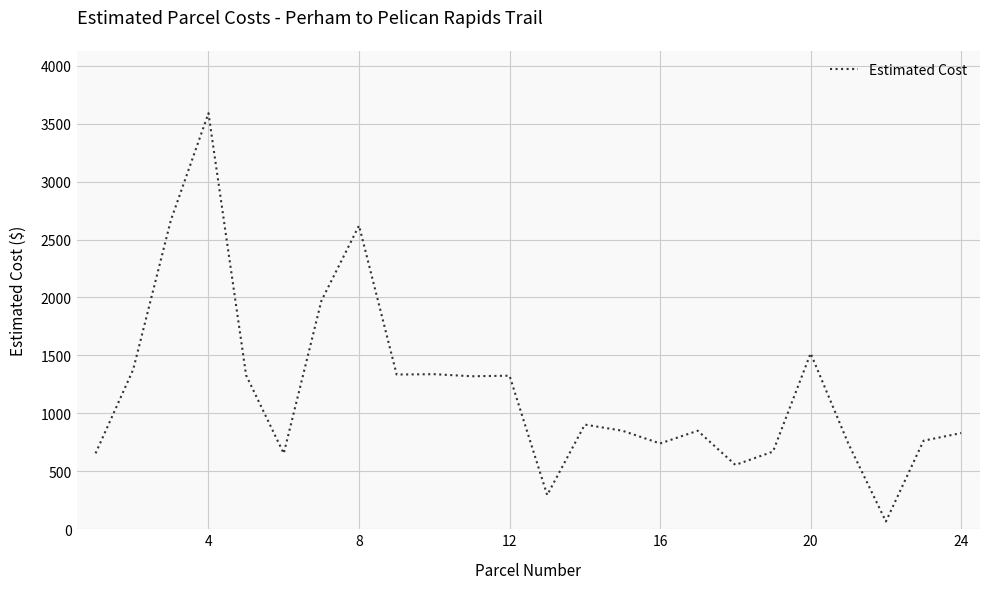

What is the maximum value shown in the chart?

3590